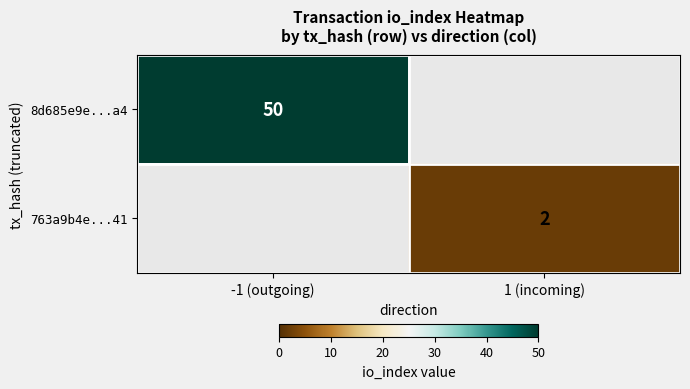

At how many categories does at least one series exceed 40?

1